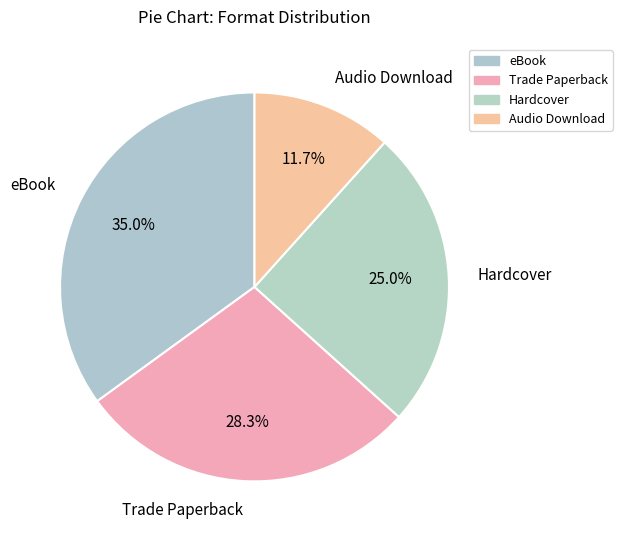

Count the number of slices in the pie.

4